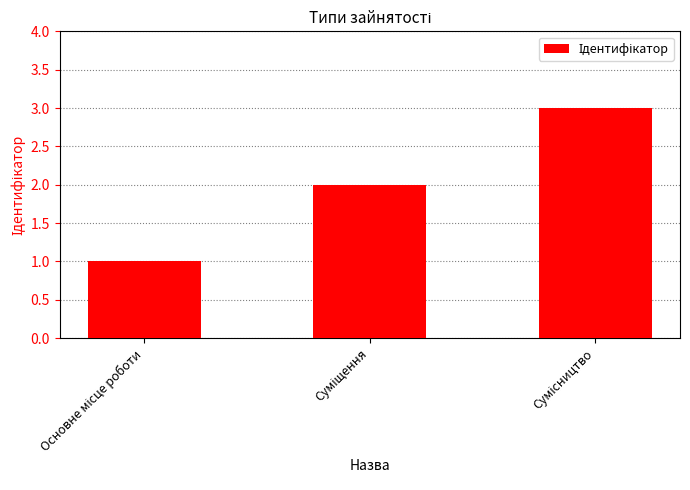

How many values are between 1 and 3?

3